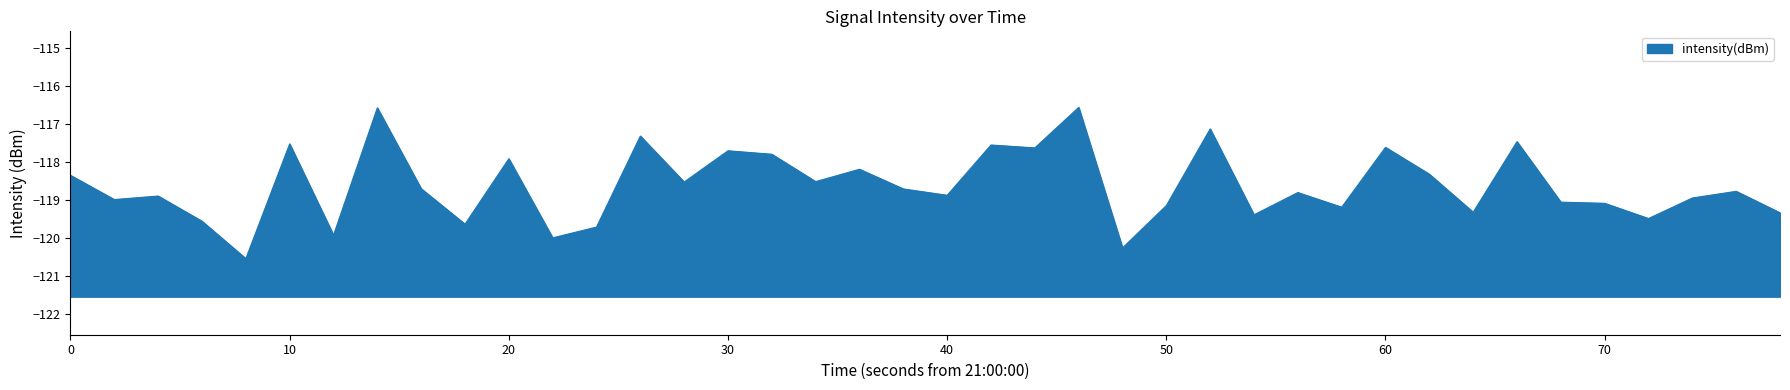

What is the greatest value displayed?

-116.6